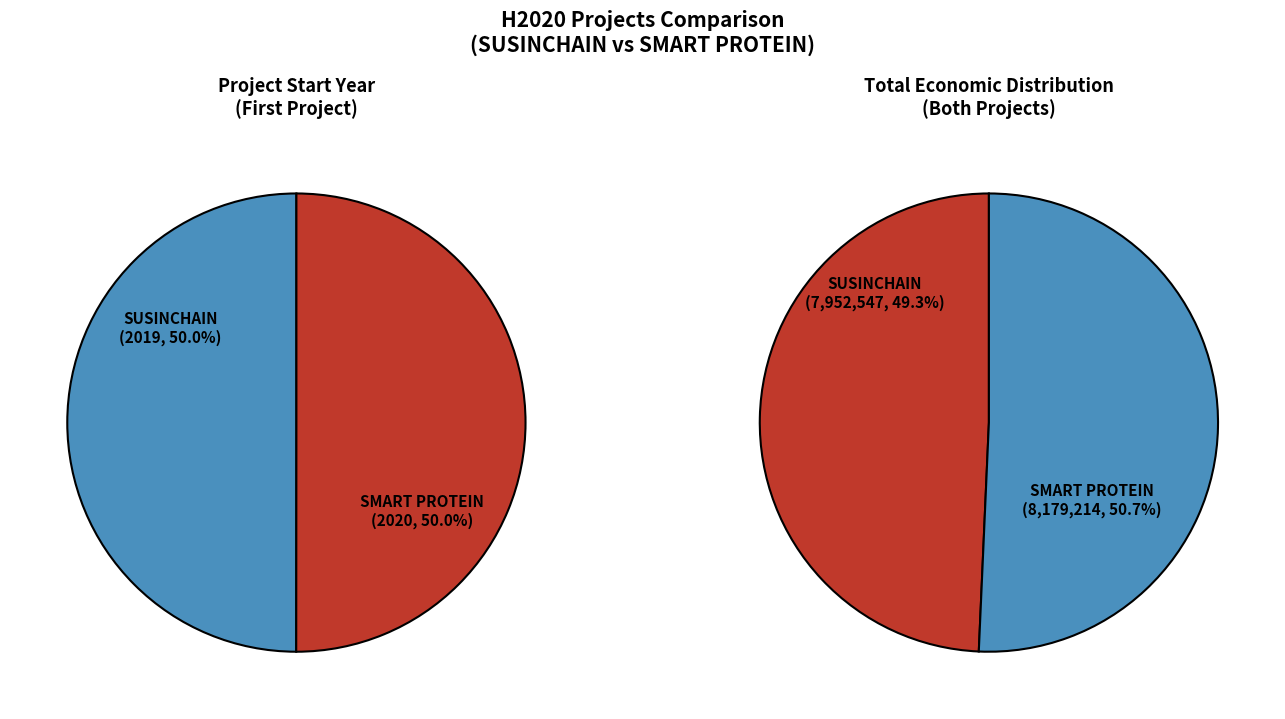

How many segments does this pie chart have?

2